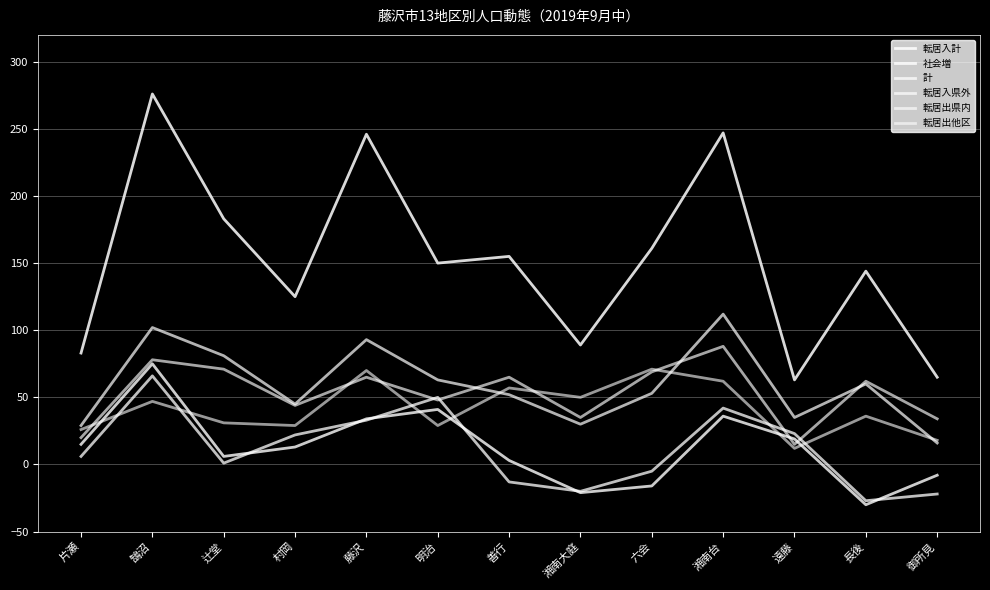

At which label does 社会増 reach its minimum?

長後